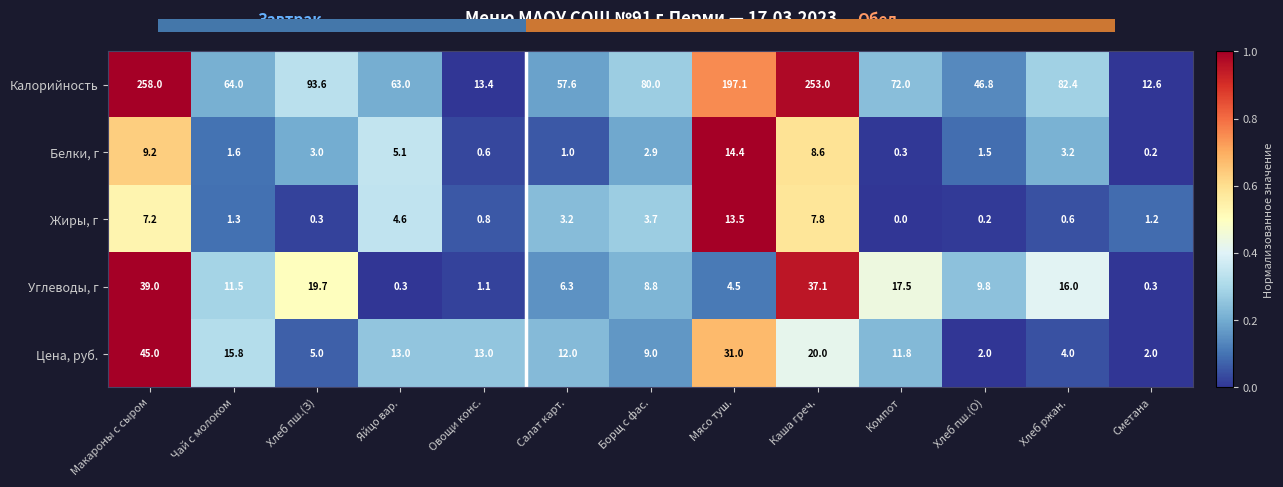

Reading left to right, transcribe all the data shown in this chart.

Калорийность: Макароны с сыром=258.0	Чай с молоком=64.0	Хлеб пш.(З)=93.6	Яйцо вар.=63.0	Овощи конс.=13.4	Салат карт.=57.6	Борщ с фас.=80.0	Мясо туш.=197.1	Каша греч.=253.0	Компот=72.0	Хлеб пш.(О)=46.8	Хлеб ржан.=82.4	Сметана=12.6
Белки, г: Макароны с сыром=9.2	Чай с молоком=1.6	Хлеб пш.(З)=3.0	Яйцо вар.=5.1	Овощи конс.=0.6	Салат карт.=1.0	Борщ с фас.=2.9	Мясо туш.=14.4	Каша греч.=8.6	Компот=0.3	Хлеб пш.(О)=1.5	Хлеб ржан.=3.2	Сметана=0.2
Жиры, г: Макароны с сыром=7.2	Чай с молоком=1.3	Хлеб пш.(З)=0.3	Яйцо вар.=4.6	Овощи конс.=0.8	Салат карт.=3.2	Борщ с фас.=3.7	Мясо туш.=13.5	Каша греч.=7.8	Компот=0.0	Хлеб пш.(О)=0.2	Хлеб ржан.=0.6	Сметана=1.2
Углеводы, г: Макароны с сыром=39.0	Чай с молоком=11.5	Хлеб пш.(З)=19.7	Яйцо вар.=0.3	Овощи конс.=1.1	Салат карт.=6.3	Борщ с фас.=8.8	Мясо туш.=4.5	Каша греч.=37.1	Компот=17.5	Хлеб пш.(О)=9.8	Хлеб ржан.=16.0	Сметана=0.3
Цена, руб.: Макароны с сыром=45.0	Чай с молоком=15.8	Хлеб пш.(З)=5.0	Яйцо вар.=13.0	Овощи конс.=13.0	Салат карт.=12.0	Борщ с фас.=9.0	Мясо туш.=31.0	Каша греч.=20.0	Компот=11.8	Хлеб пш.(О)=2.0	Хлеб ржан.=4.0	Сметана=2.0